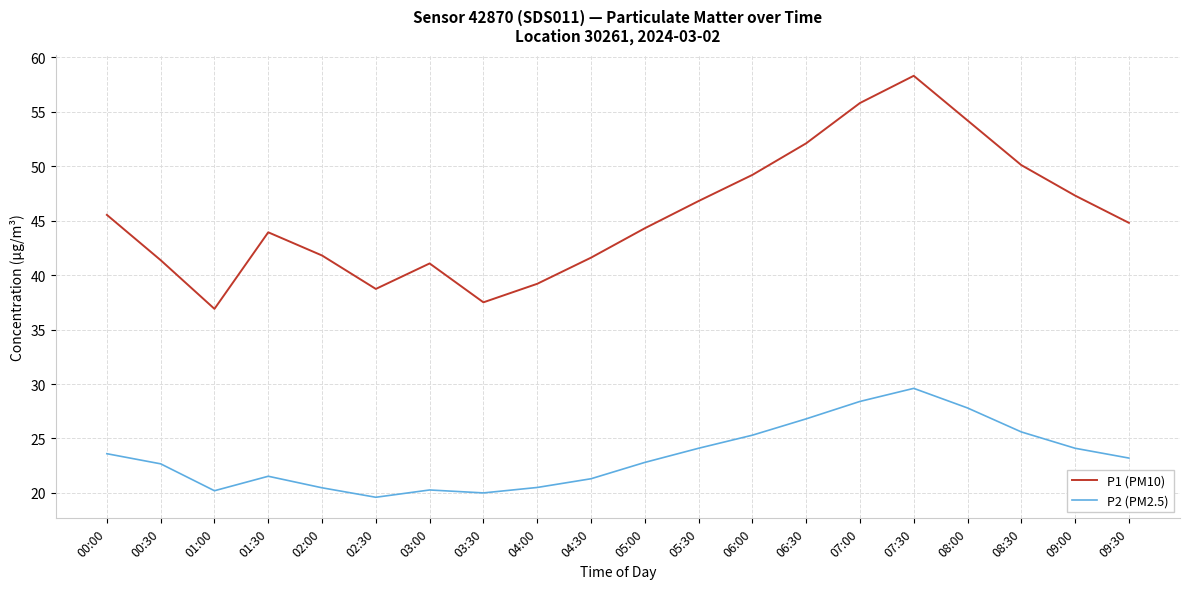

What is the difference between the highest and lowest values at 08:30?

24.5